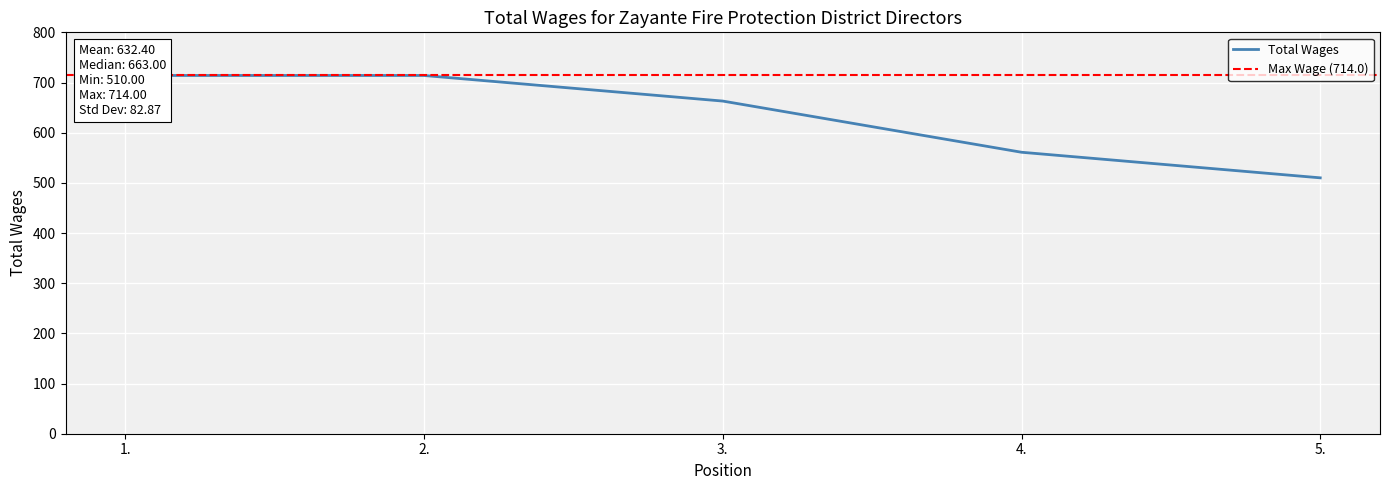

The chart shows a value of 561 at 4.. True or false?

True